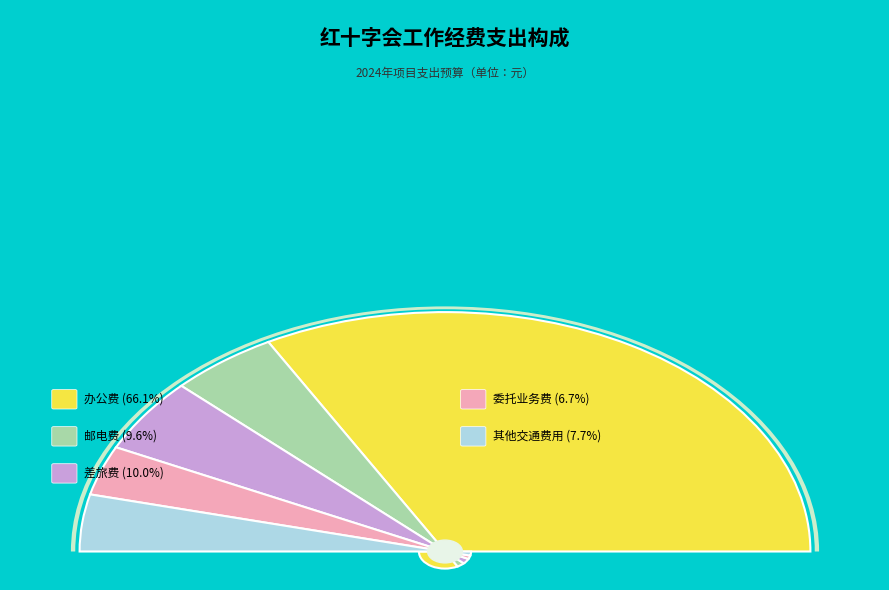

What percentage is the 委托业务费 slice, to the nearest percent?

7%